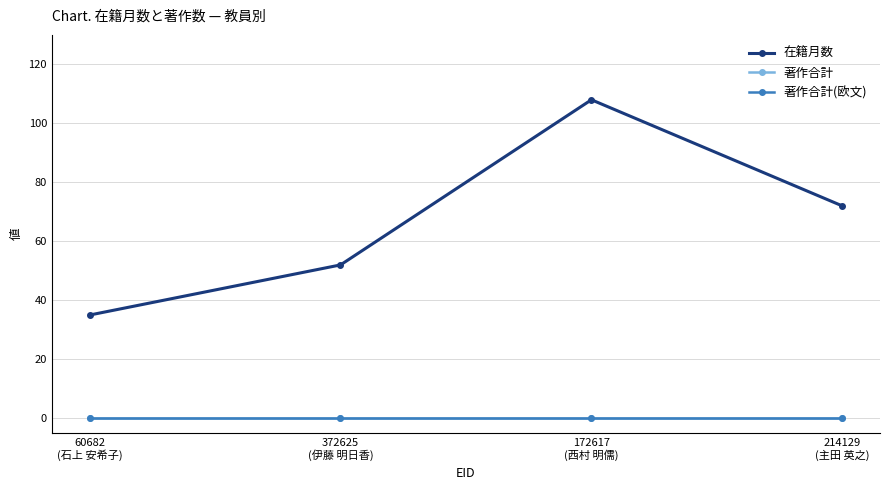

True or false: 著作合計(欧文) has more than 2 points higher than both neighbors.

False